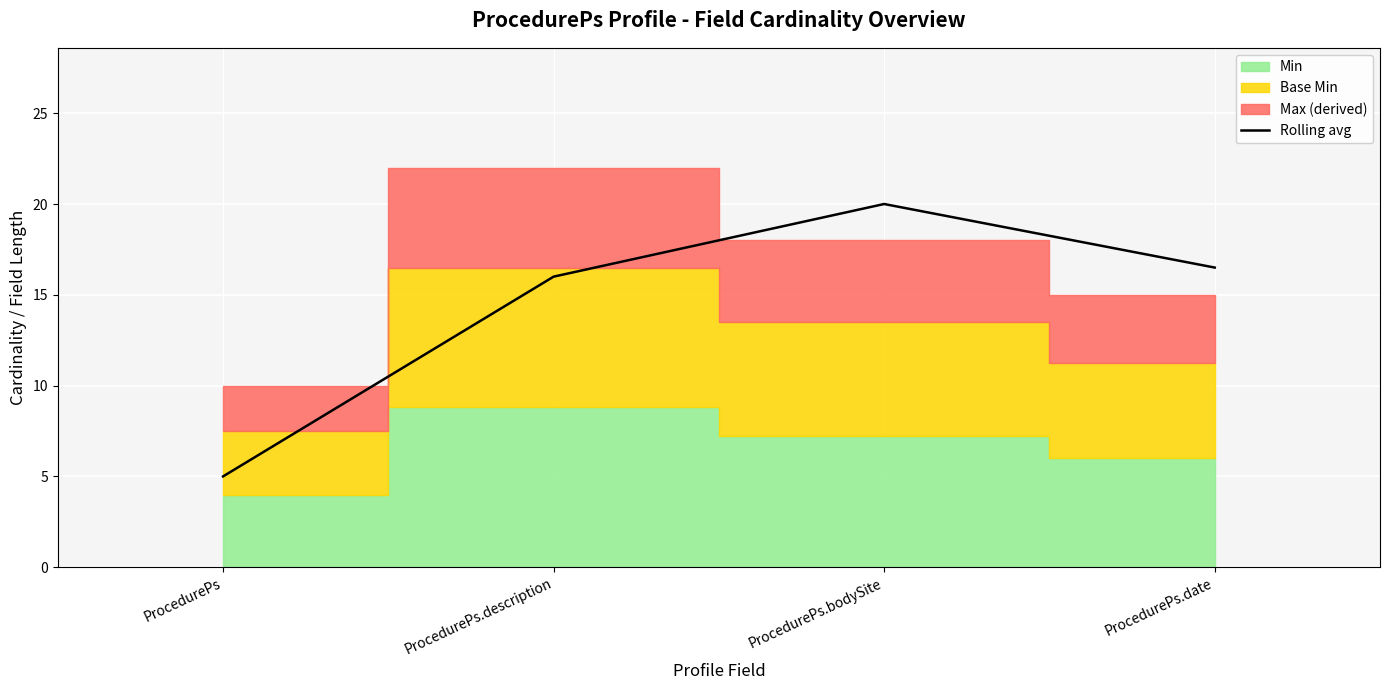

At which category does the chart reach its minimum across all series?

ProcedurePs